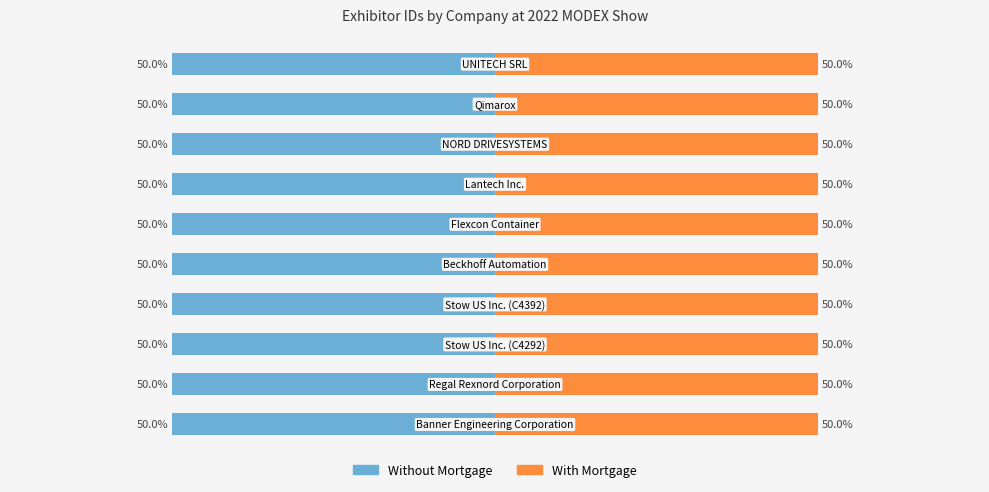

Does the chart contain any negative values?

No